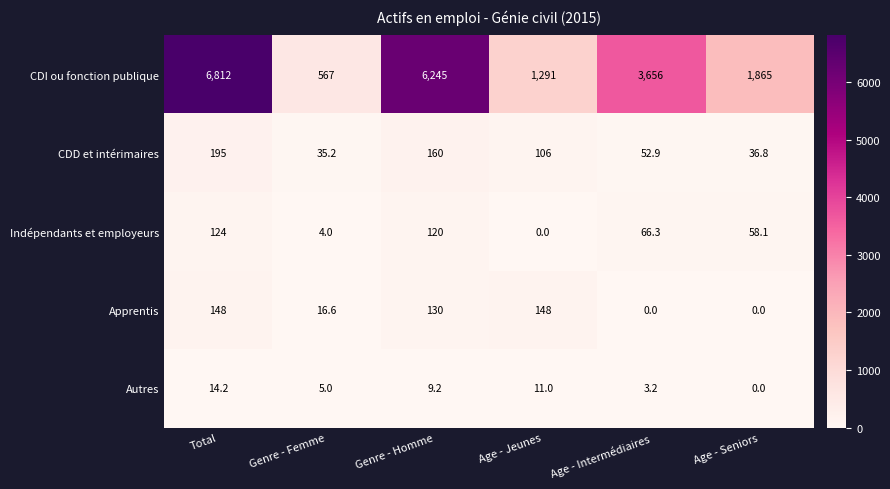

Which series has the widest spread of values?

CDI ou fonction publique